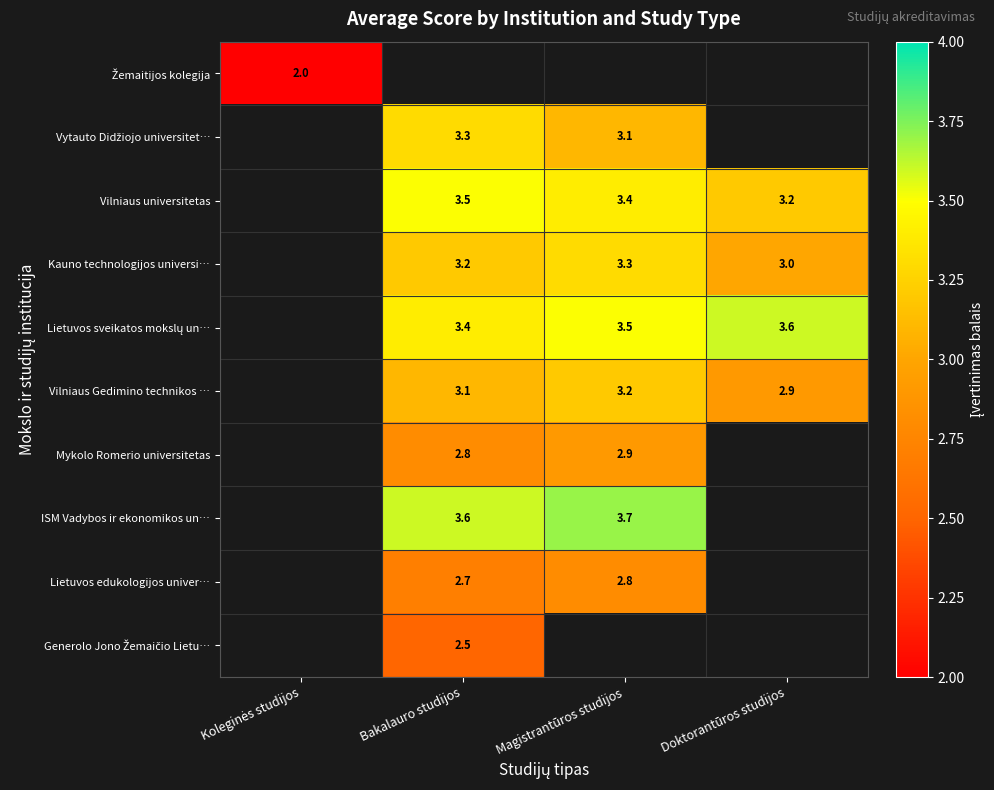

Which has a higher value, Magistrantūros studijos or Koleginės studijos?

Koleginės studijos